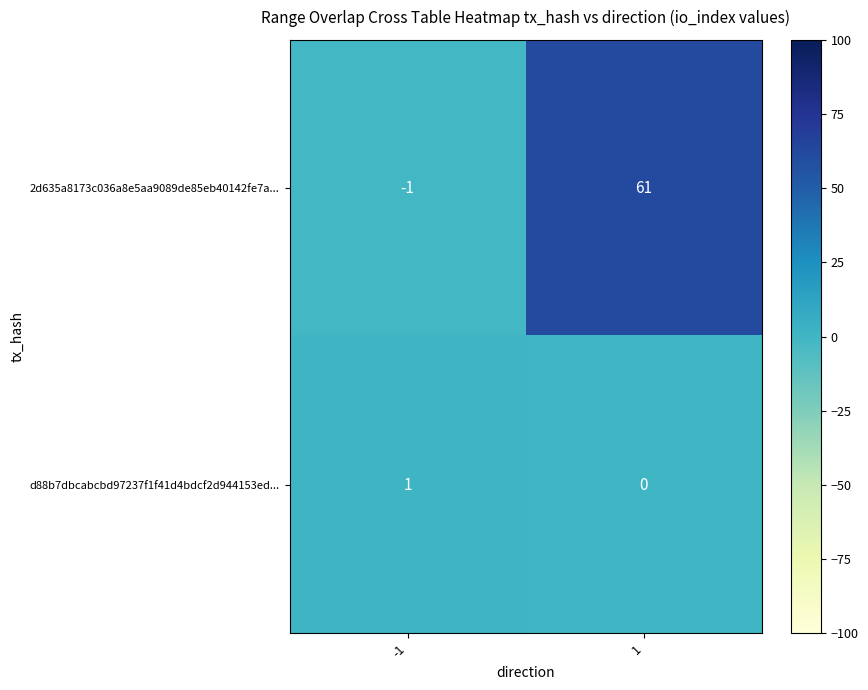

At how many categories does at least one series exceed 53?

1